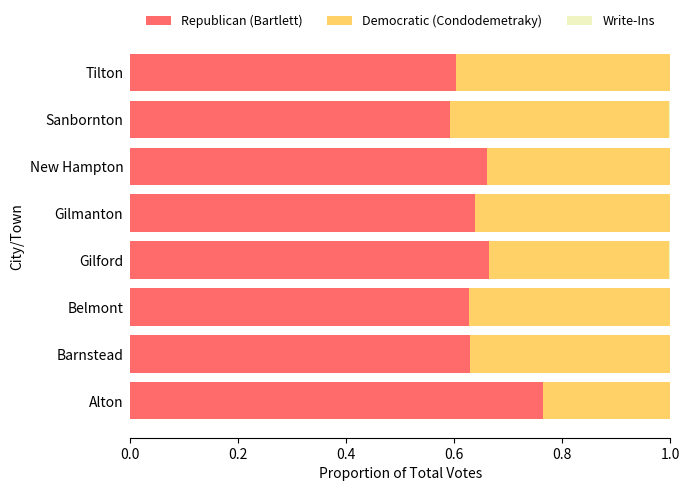

Which category has the highest value in the Republican (Bartlett) series?

Alton